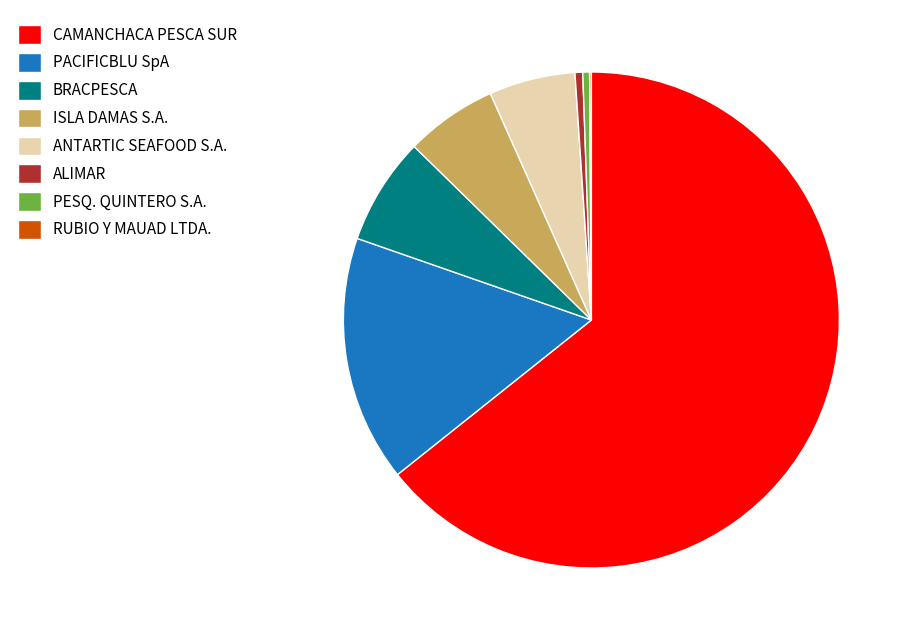

Is there a majority slice in this chart?

Yes